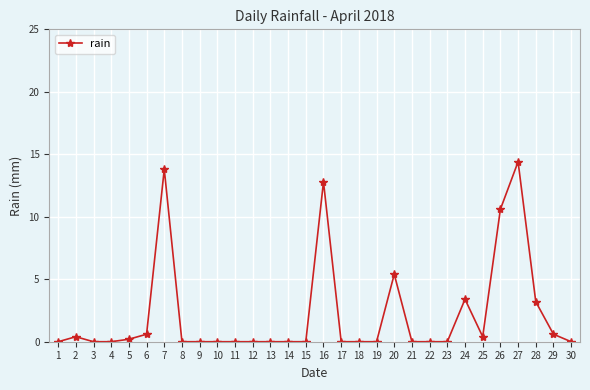

At which label is the value closest to 7?

20